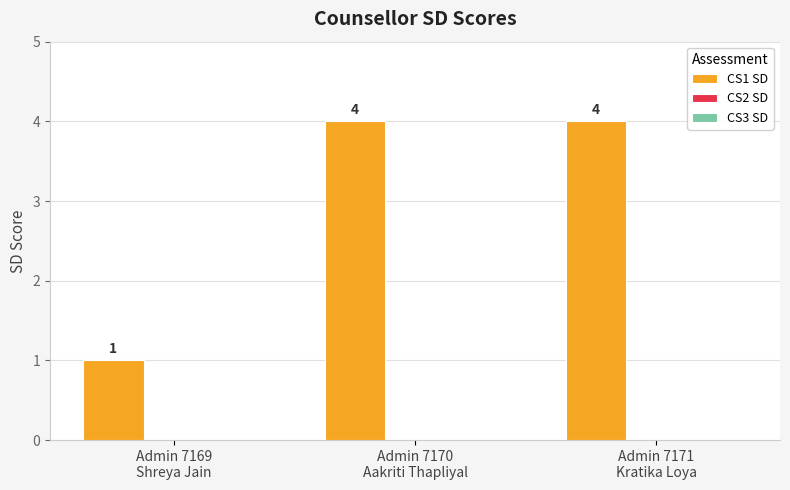

What is the difference between the second highest and minimum values?

3